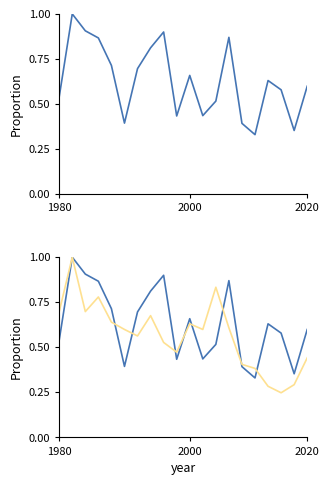

What is the sum of the P2 values at 4 and 14?

1.0